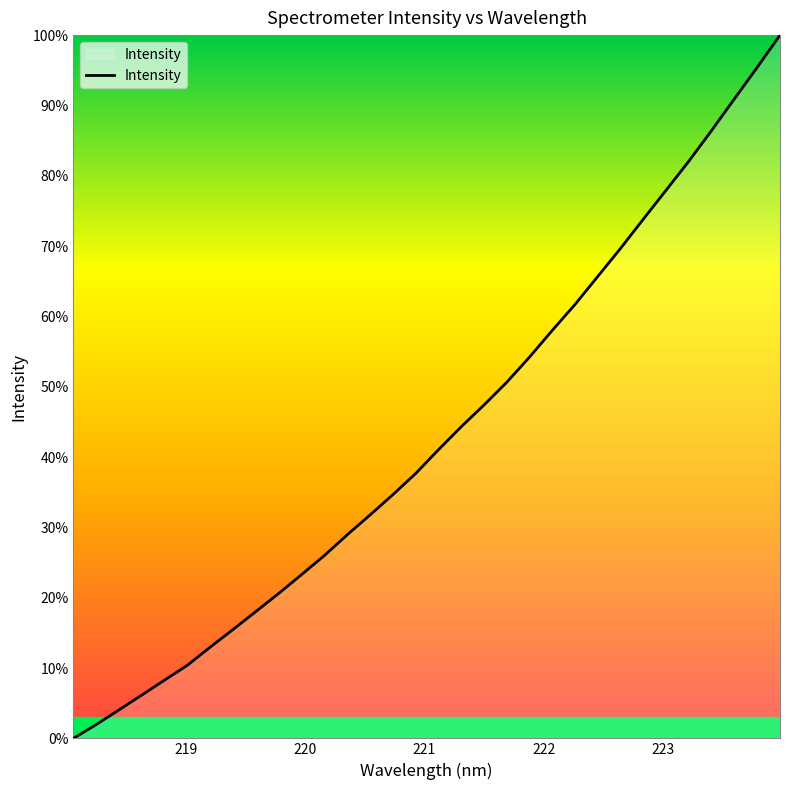

What is the difference between the maximum and minimum values?

100.0